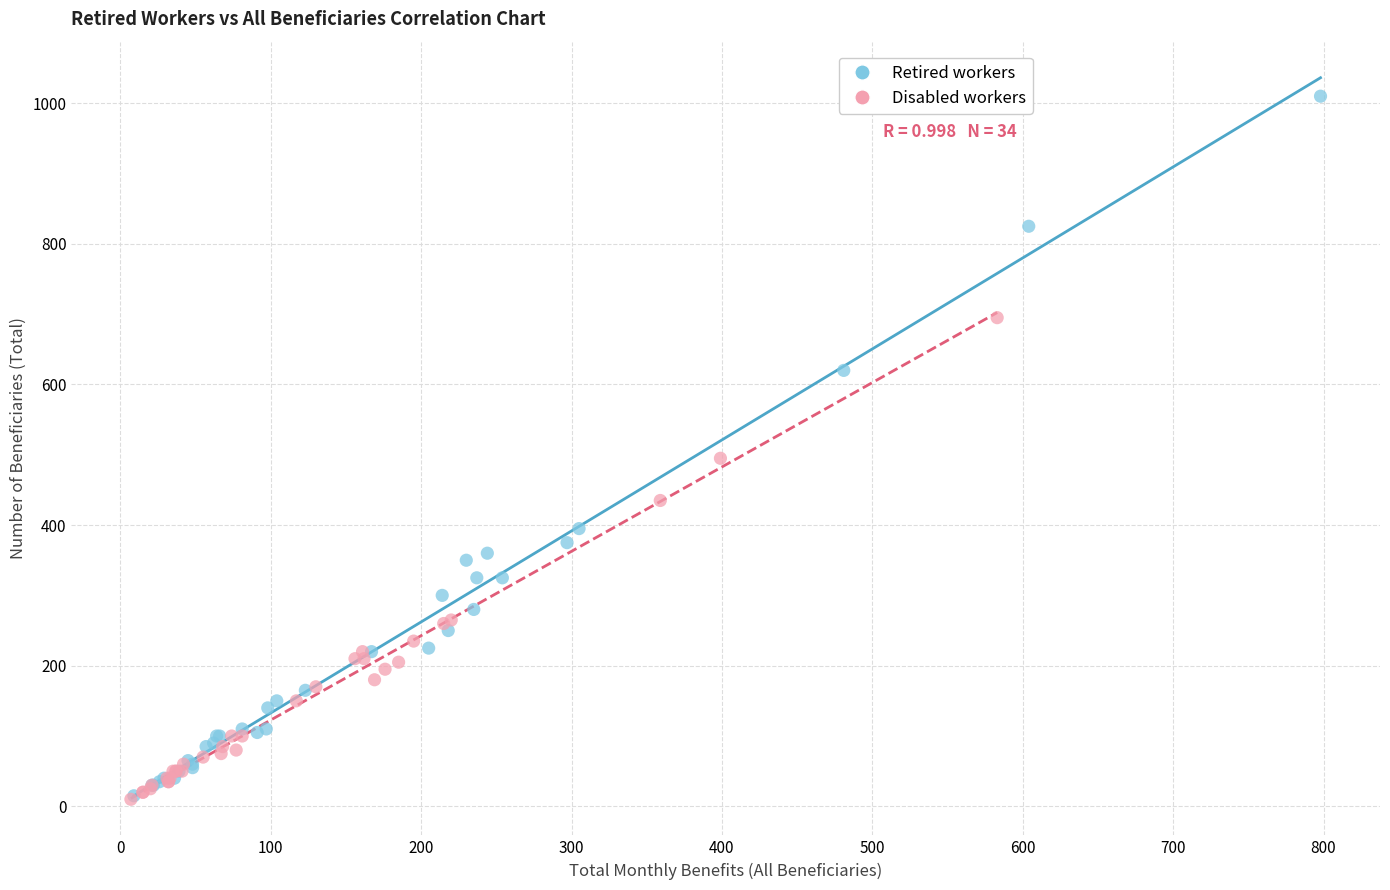

Which series reaches the maximum Y coordinate?

Retired workers